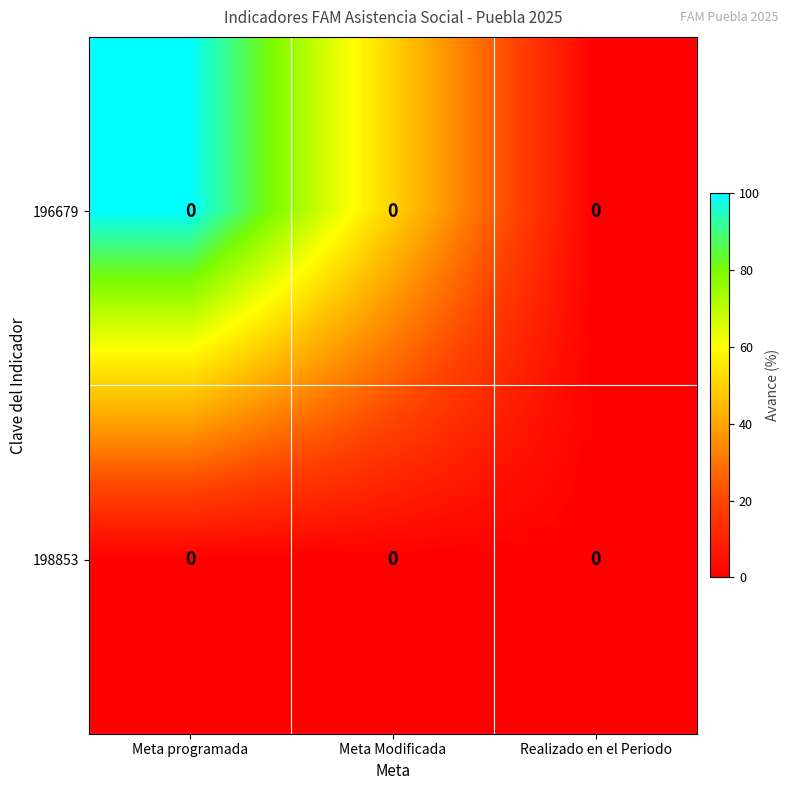

Which label corresponds to the largest value in the chart?

Meta programada